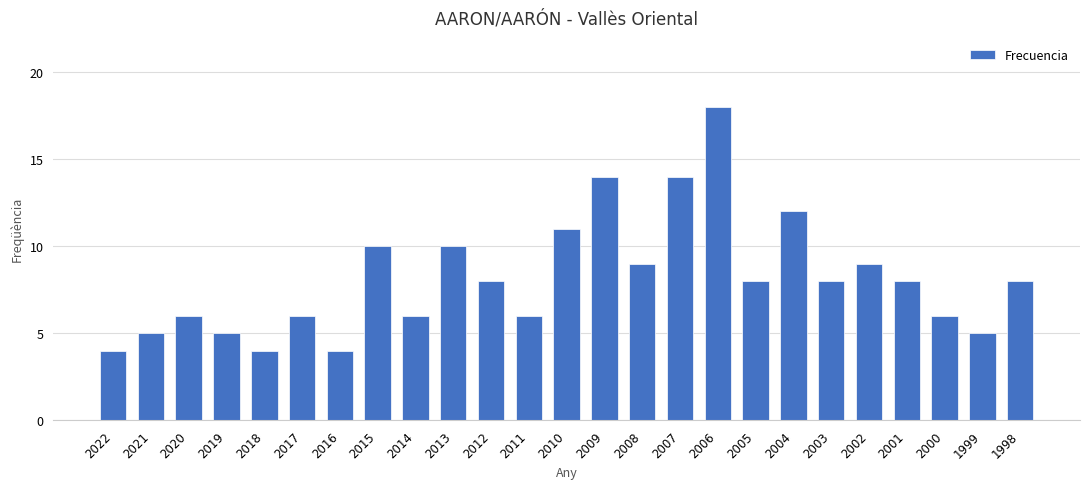

Which label corresponds to the largest value in the chart?

2006